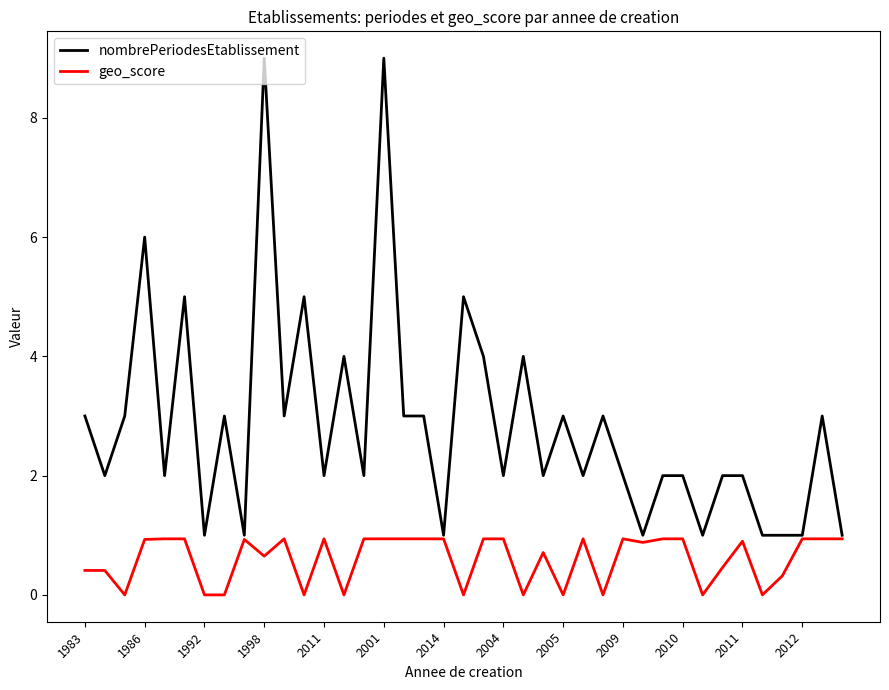

What is the difference between the maximum and minimum values in the geo_score series?

0.9